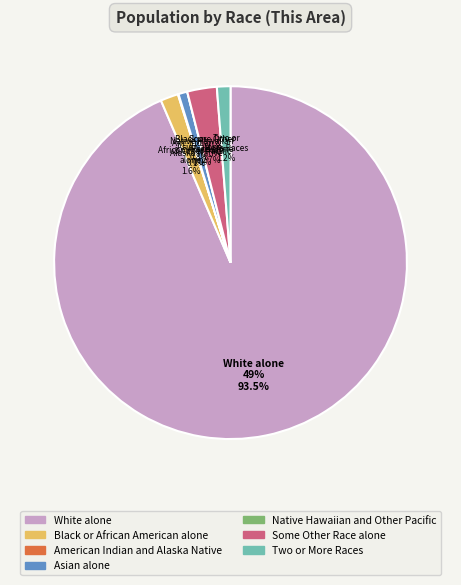

To the nearest percent, what portion does Some Other Race alone represent?

3%